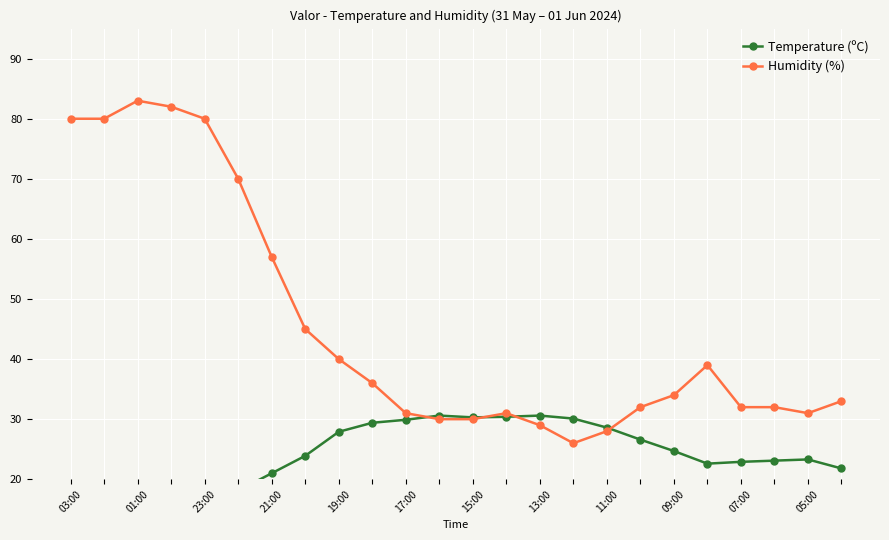

In Temperature (ºC), how many points are higher than both neighbors (excluding endpoints)?

3